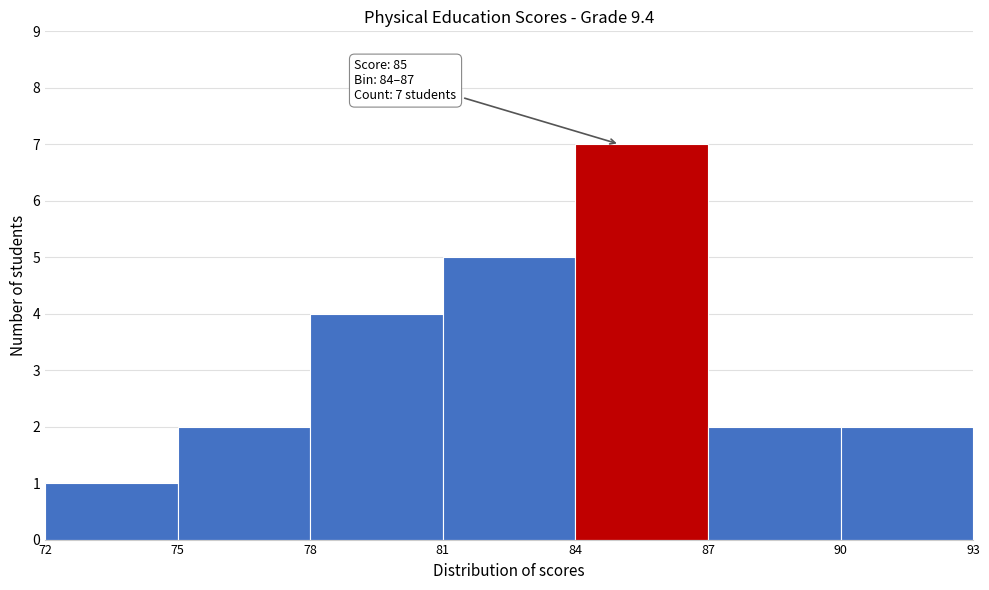

Over which range of the x-axis is the bar tallest?

84 to 87